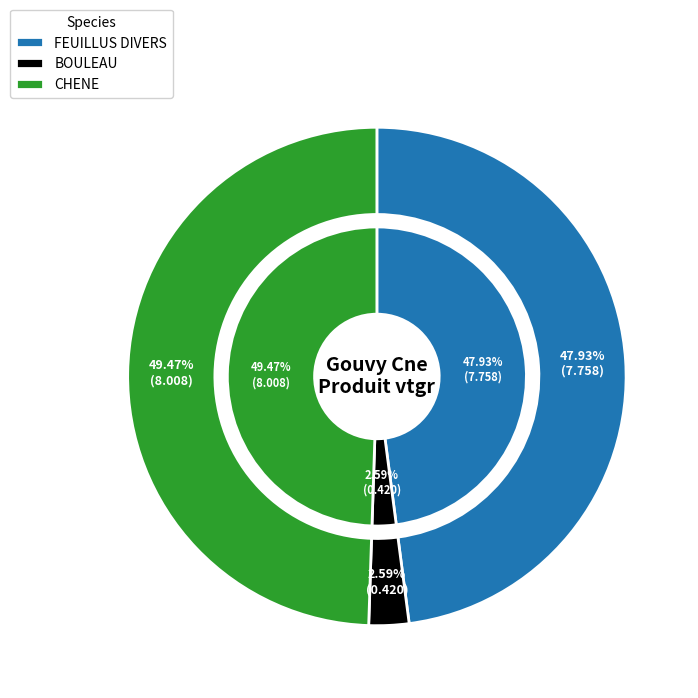

Which category has the smallest portion of the pie?

BOULEAU